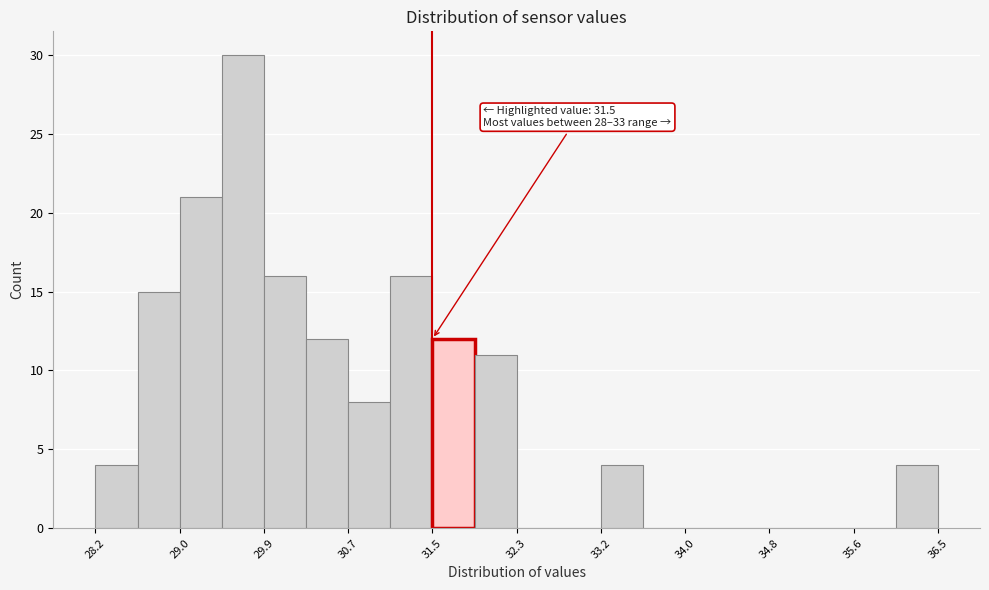

Which range on the x-axis has the tallest bar?

29.4 to 29.9